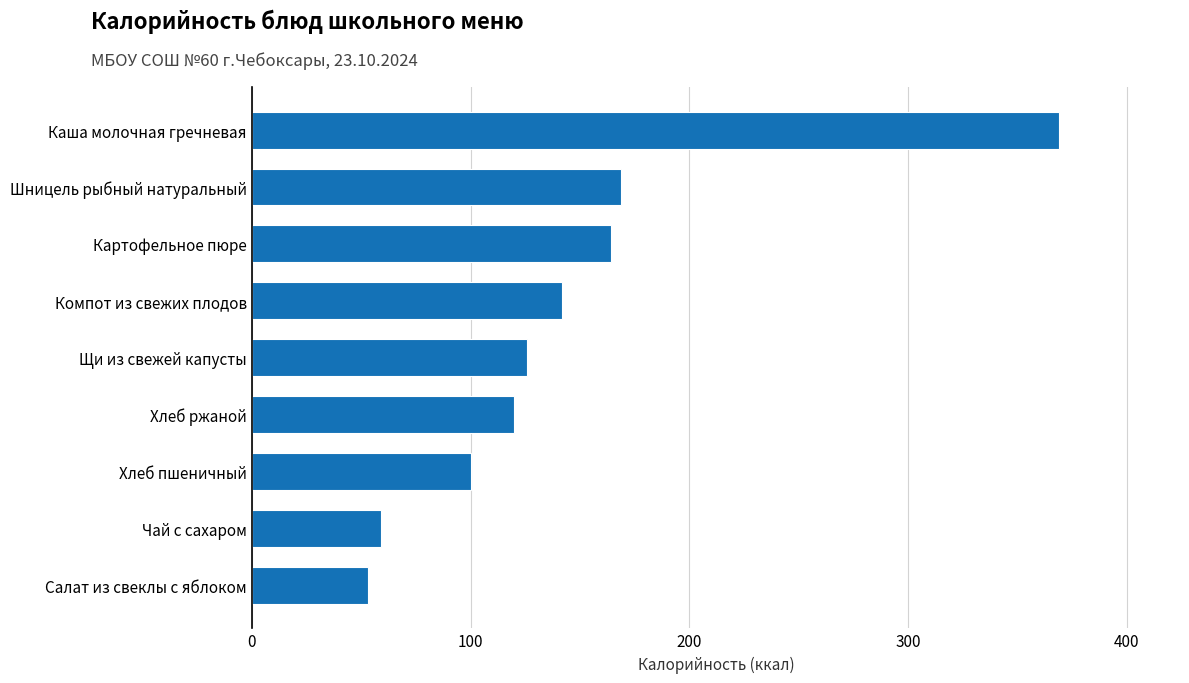

List the labels in order of value, smallest first.

Салат из свеклы с яблоком, Чай с сахаром, Хлеб пшеничный, Хлеб ржаной, Щи из свежей капусты, Компот из свежих плодов, Картофельное пюре, Шницель рыбный натуральный, Каша молочная гречневая